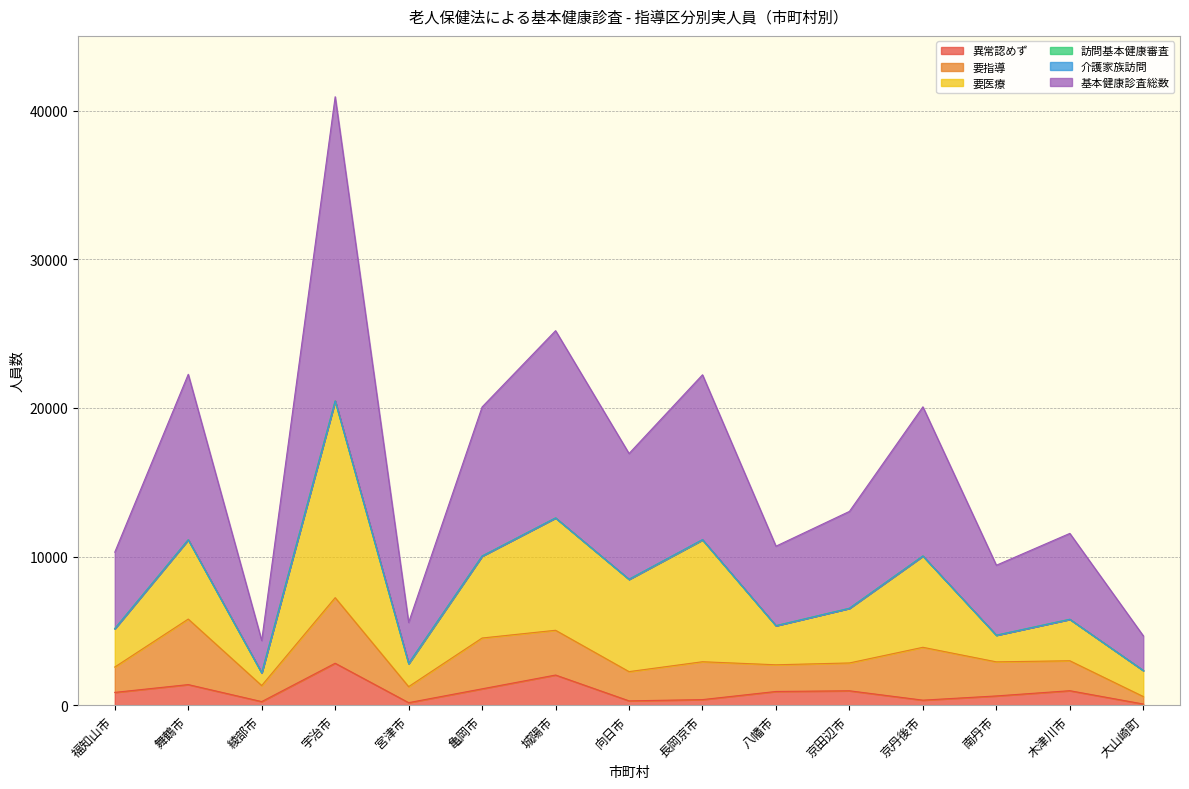

Which series has the largest total across all categories?

基本健康診査総数